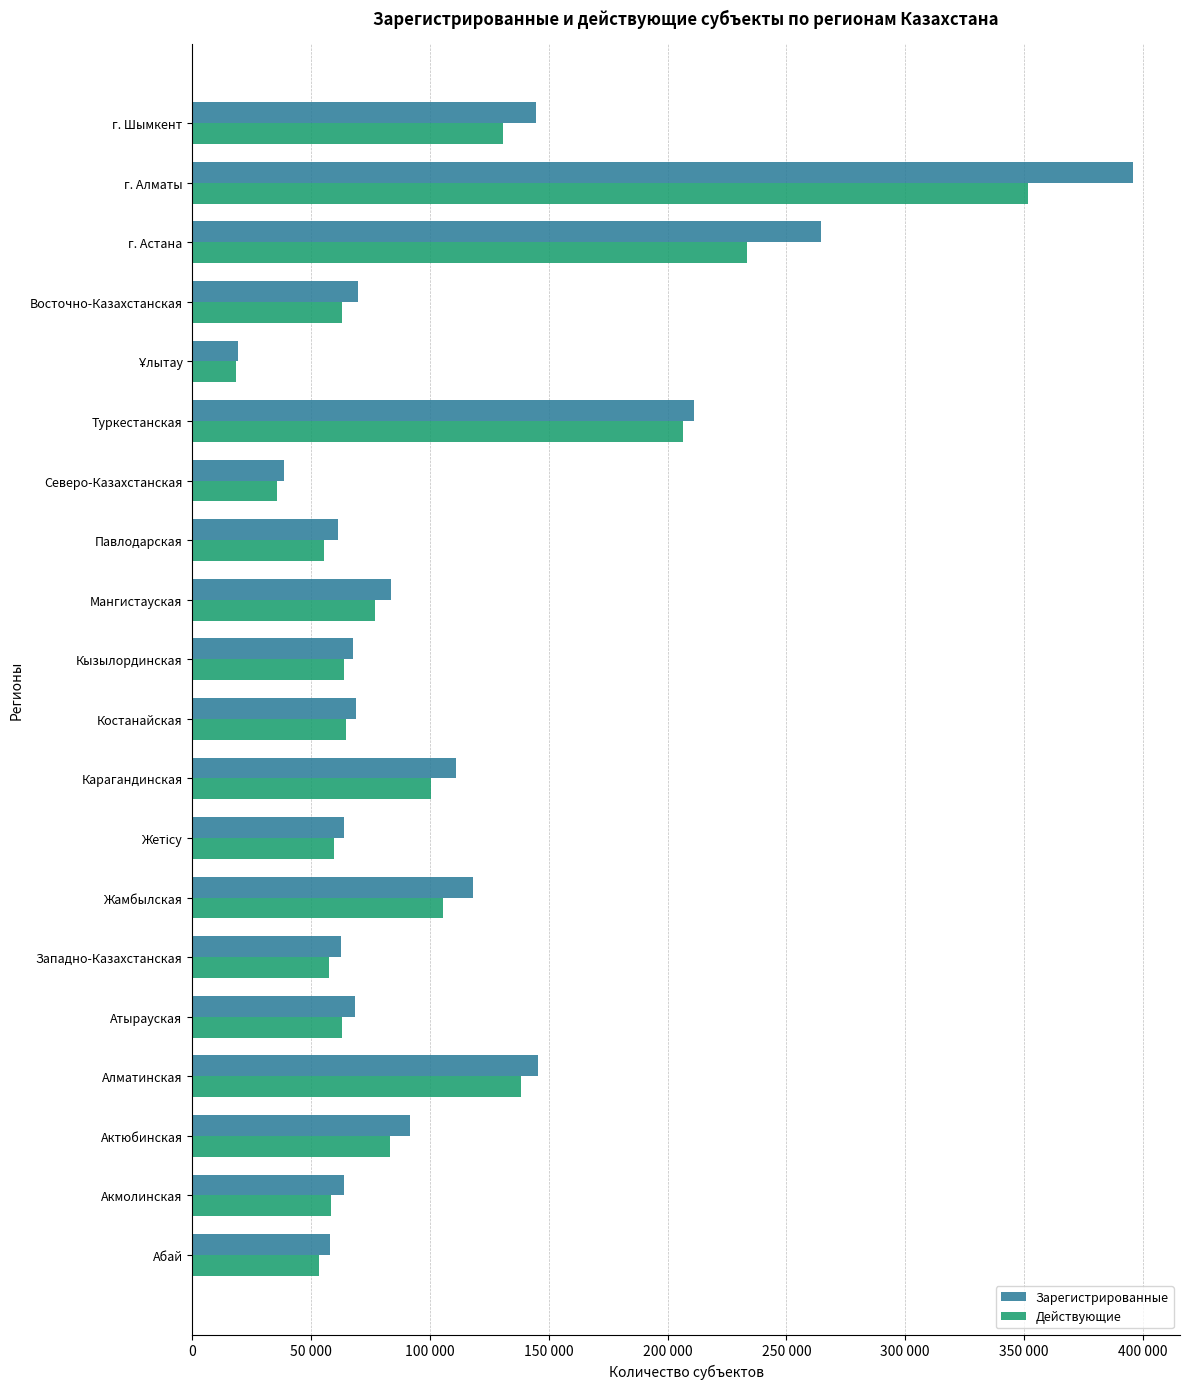

What are all the series names shown in the legend?

Зарегистрированные, Действующие